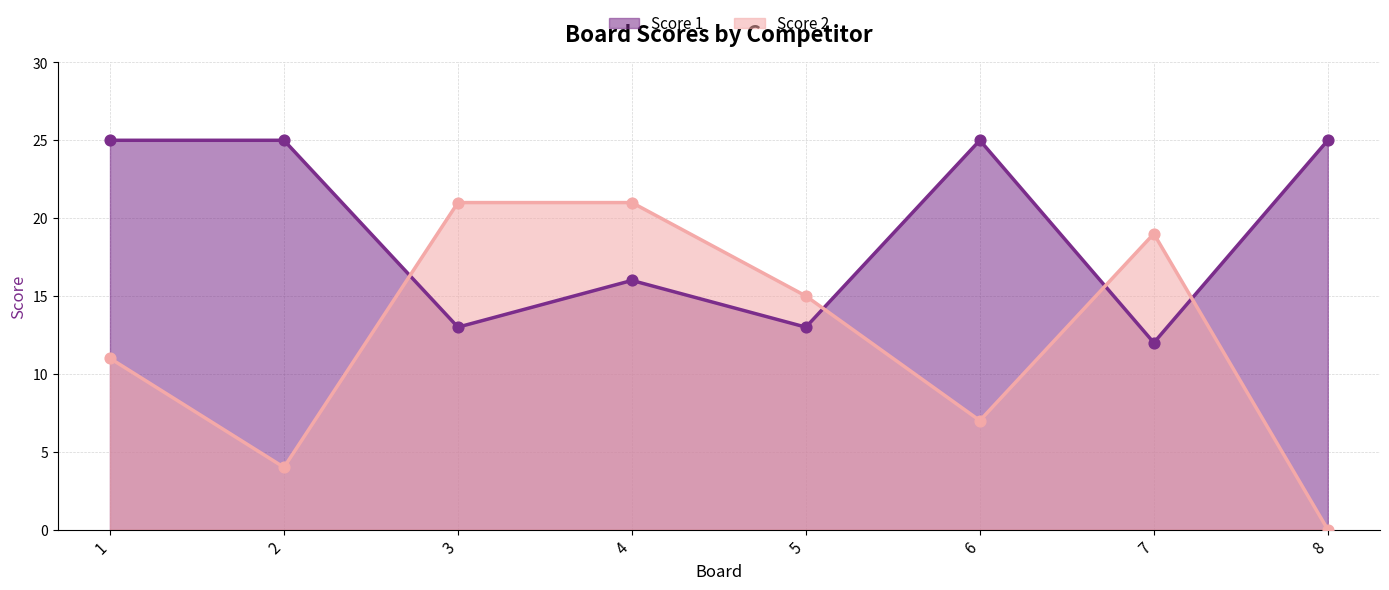

What are all the series names shown in the legend?

Score 1, Score 2